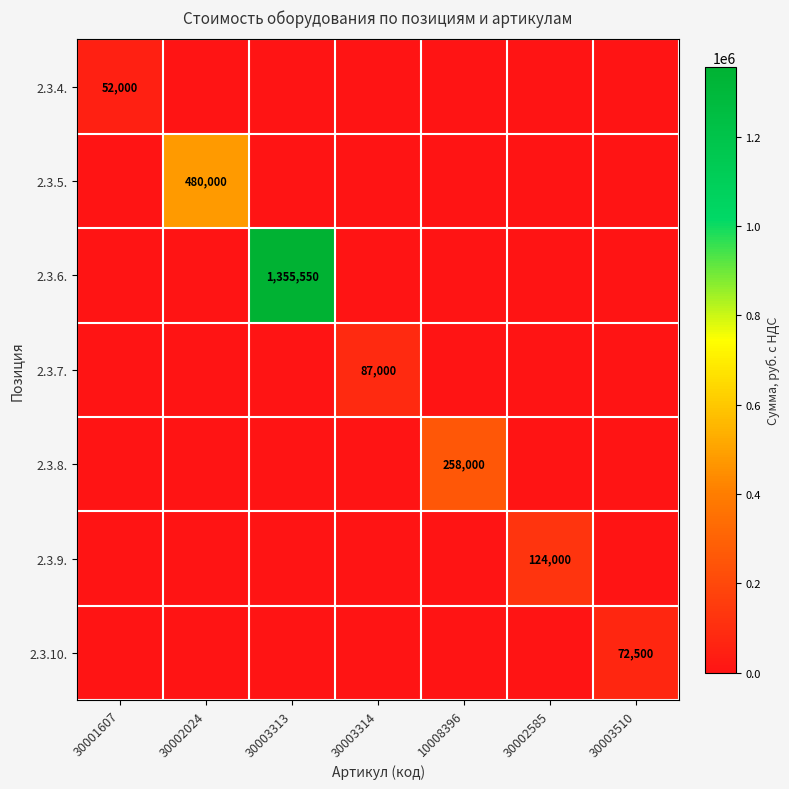

True or false: 2.3.10. has a value of 0 at 30001607.

True